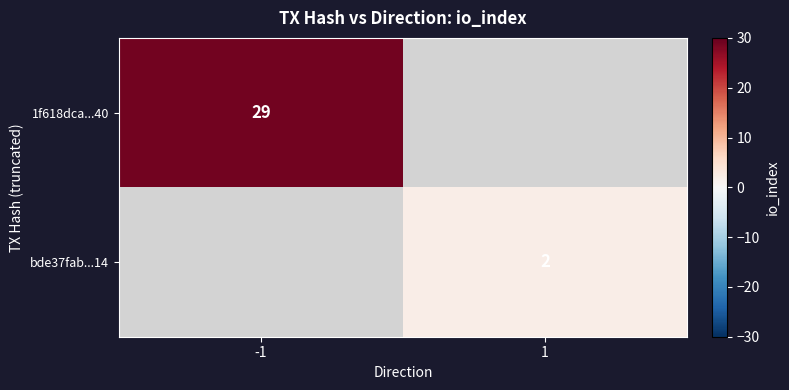

Is the value of 1f618dca...40 at -1 greater than the value of bde37fab...14 at 1?

Yes